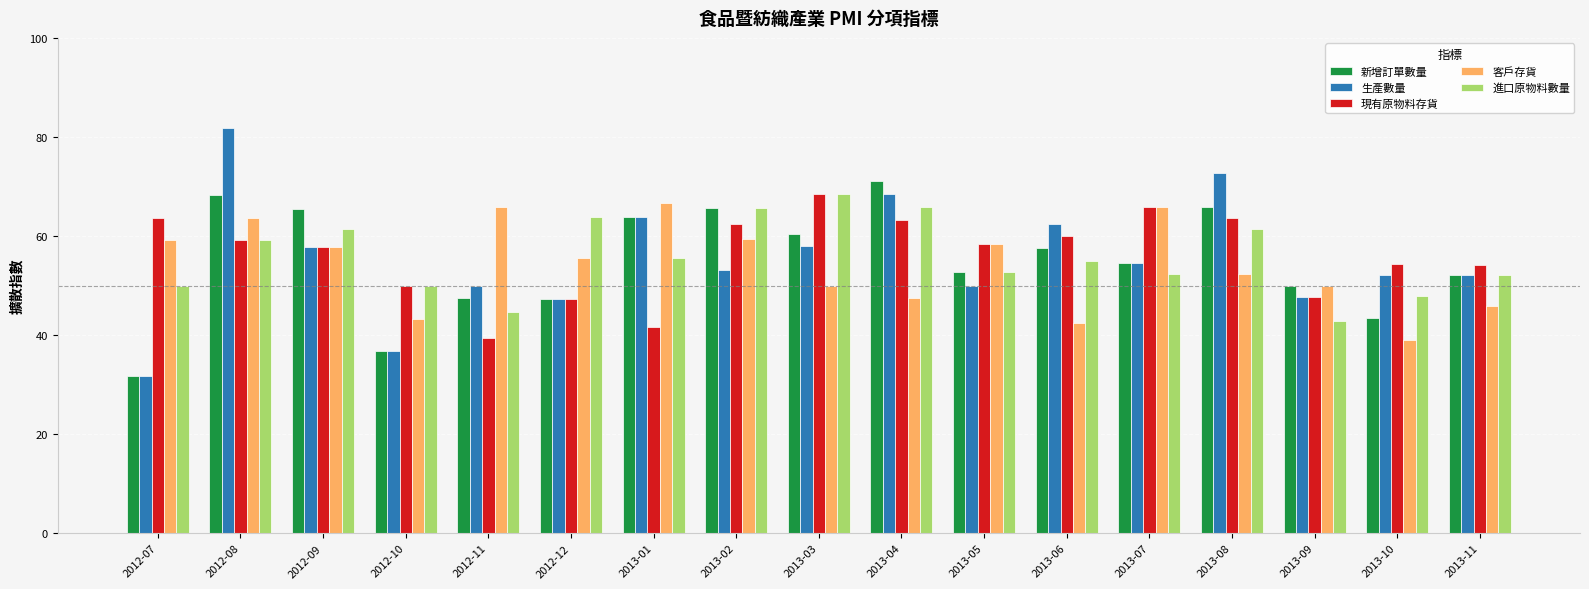

What are all the series names shown in the legend?

新增訂單數量, 生產數量, 現有原物料存貨, 客戶存貨, 進口原物料數量